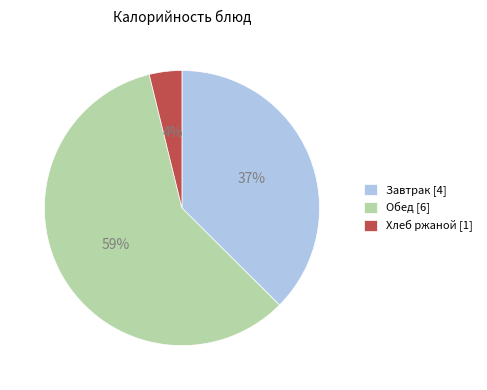

Does any single category account for the majority?

Yes